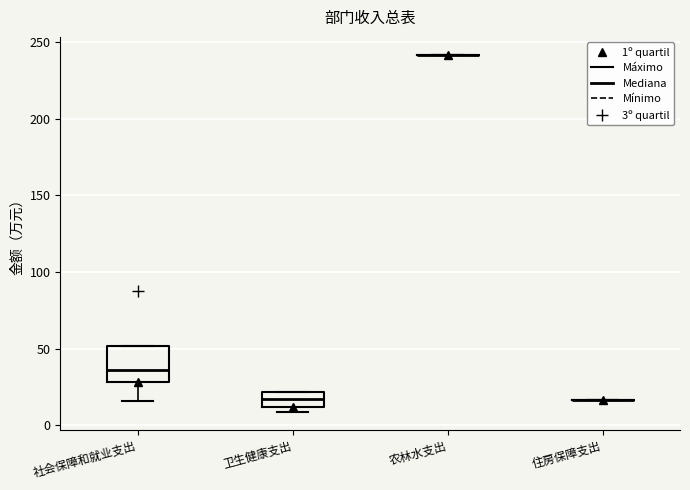

Reading left to right, read every box against the y-axis: the position of its median line, the range the box covers, and the ends of its whiskers. The values are not printed on the chart, so give them approximately, as read against the axis.

社会保障和就业支出: median 35, box 30 to 50, whiskers 15 to 50
卫生健康支出: median 15, box 10 to 20, whiskers 10 (just below the box's lower edge) to 20
农林水支出: box collapsed to a line at 240, whiskers 240 to 240
住房保障支出: box collapsed to a line at 15, whiskers 15 to 15